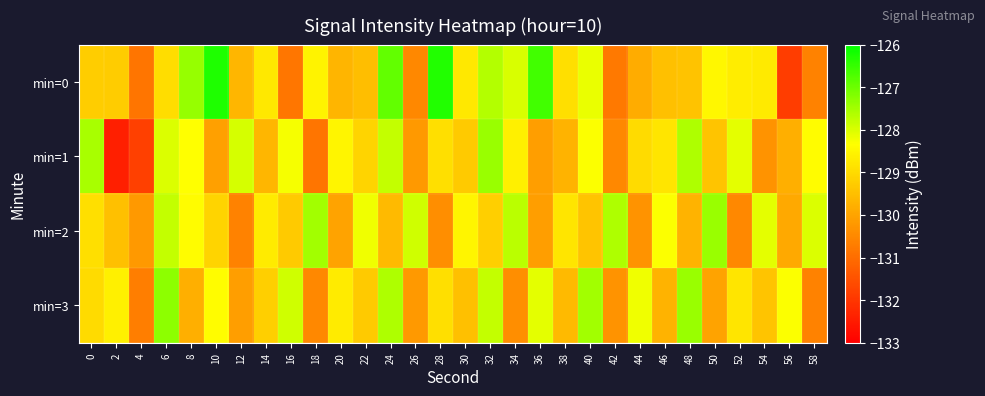

At 22, list the series in order from smallest to largest.

min=0, min=3, min=1, min=2